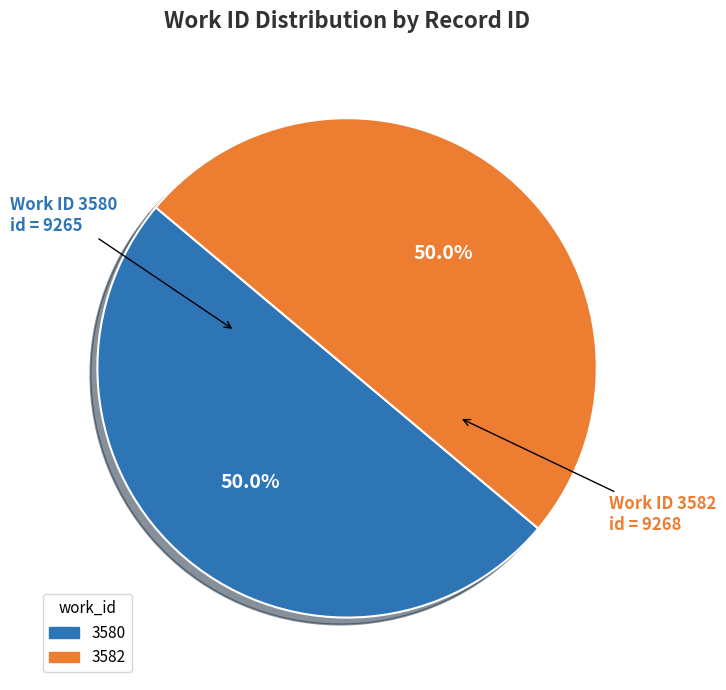

To the nearest percent, what is the combined percentage of 3582 and 3580?

100%